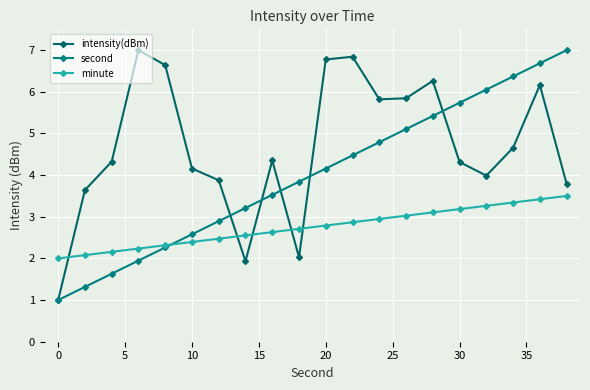

Which series ends up on top after the final intersection of second and minute?

second